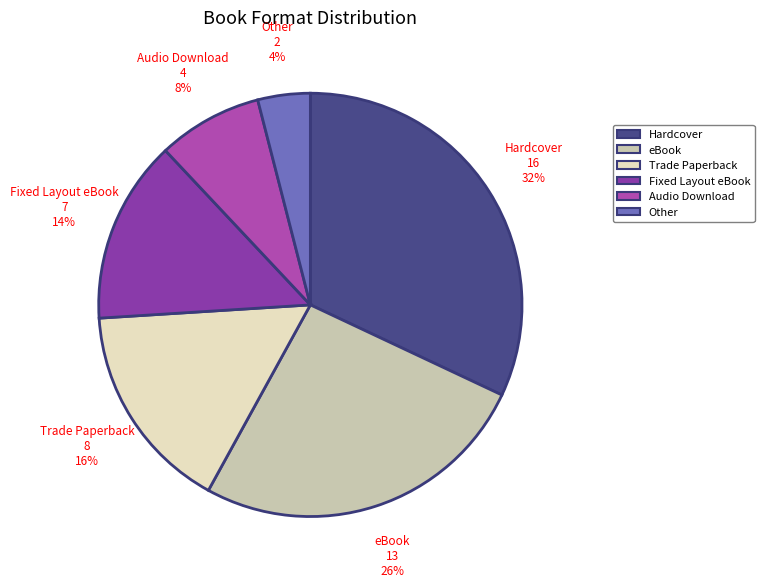

Approximately how many times larger is the value at Fixed Layout eBook compared to Hardcover?

0.4